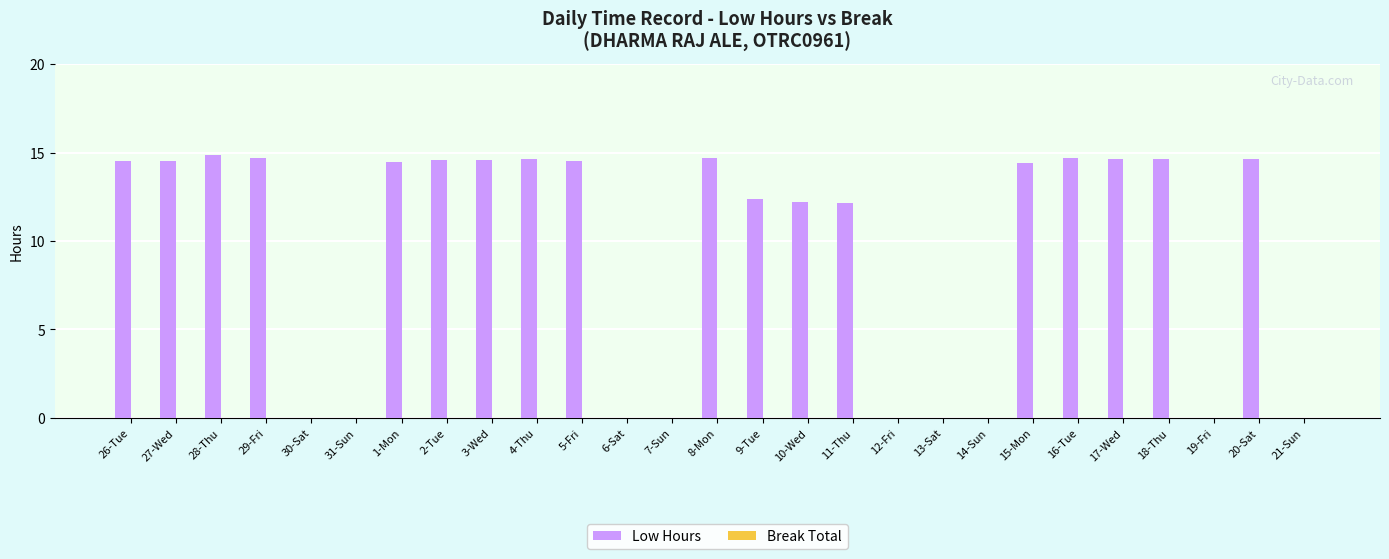

True or false: the data shows 12.2 at 10-Wed.

True